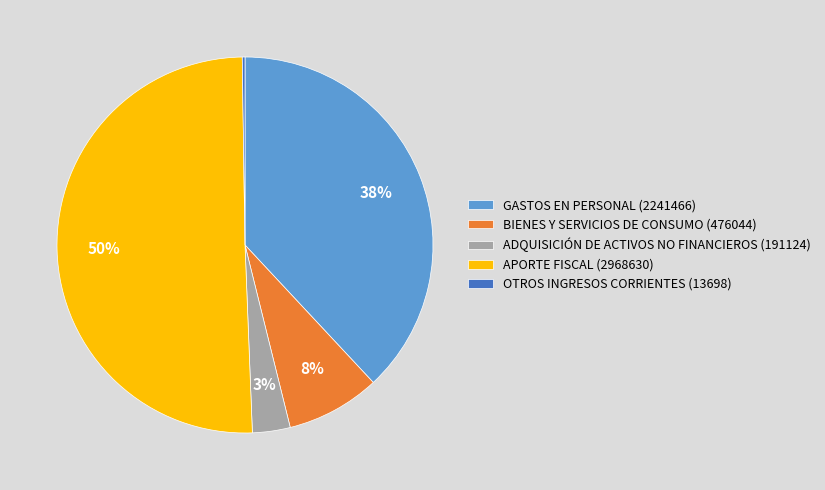

Is the sum of GASTOS EN PERSONAL (2241466) and BIENES Y SERVICIOS DE CONSUMO (476044) greater than half?

No